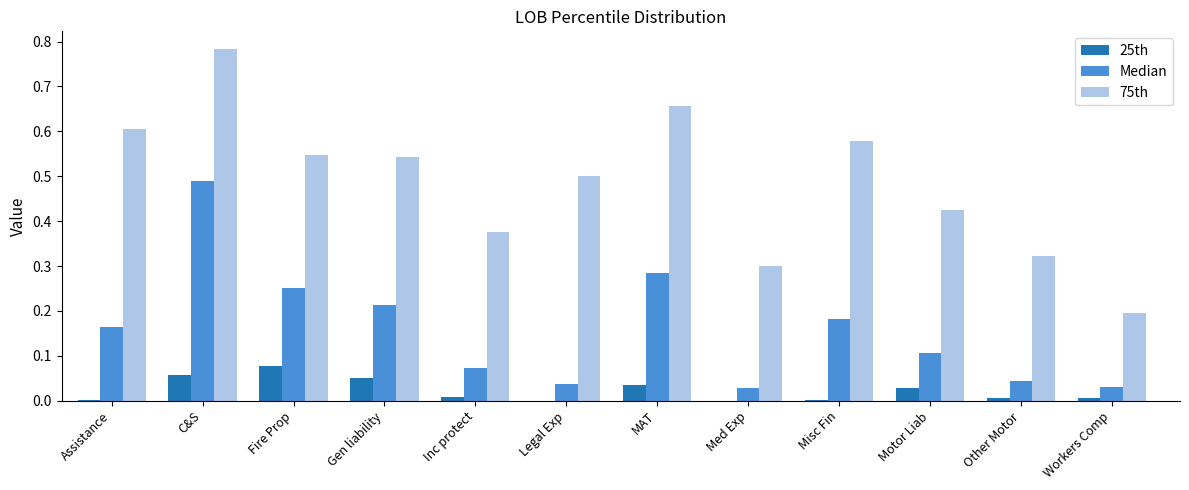

Is the value of 25th at Fire Prop greater than the value of Median at Motor Liab?

No